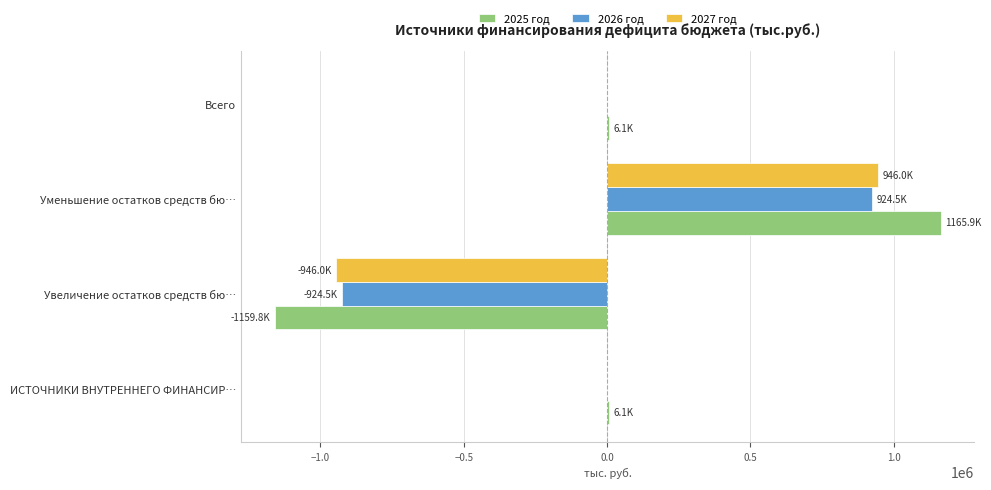

What is the greatest value displayed?

1165923.3